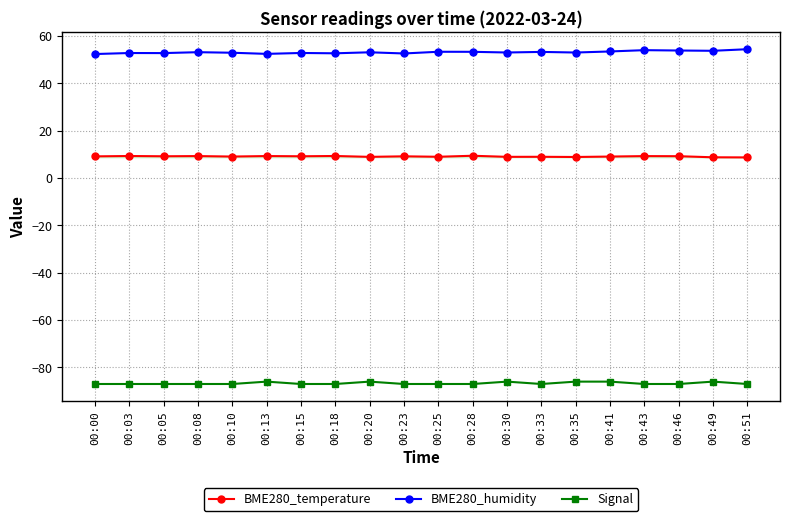

What is the approximate value of Signal at 00:33?

-87.0